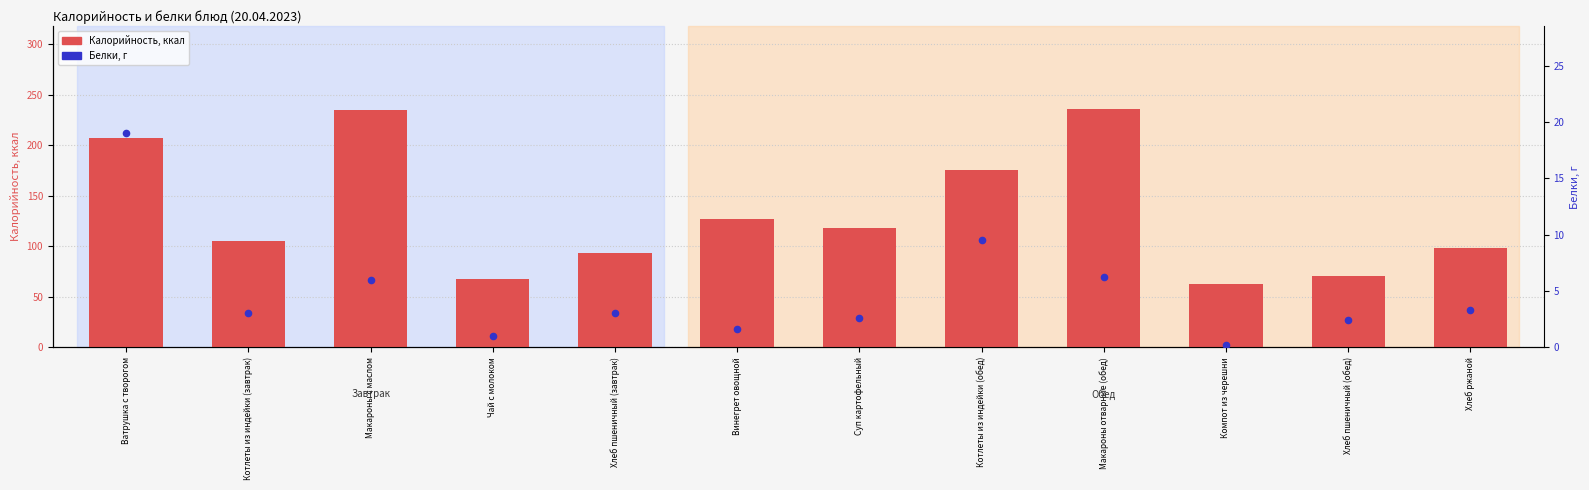

Which series has the largest total across all categories?

Калорийность